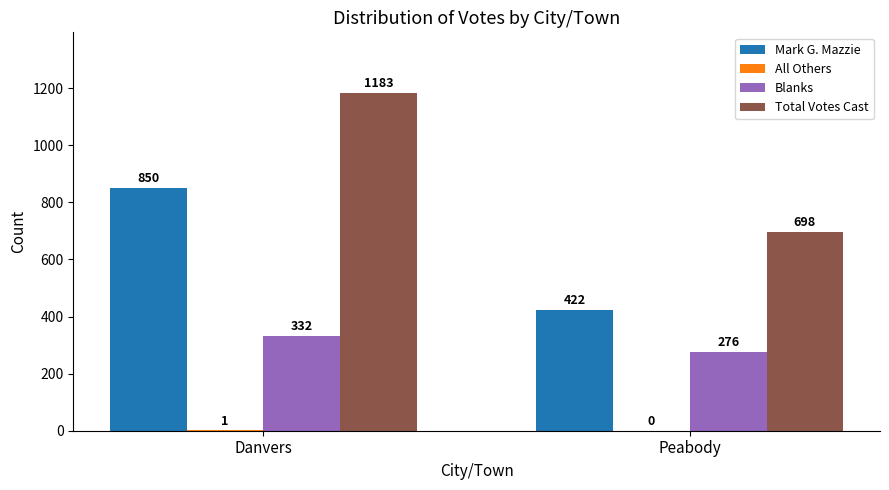

What is the maximum value for Blanks?

332